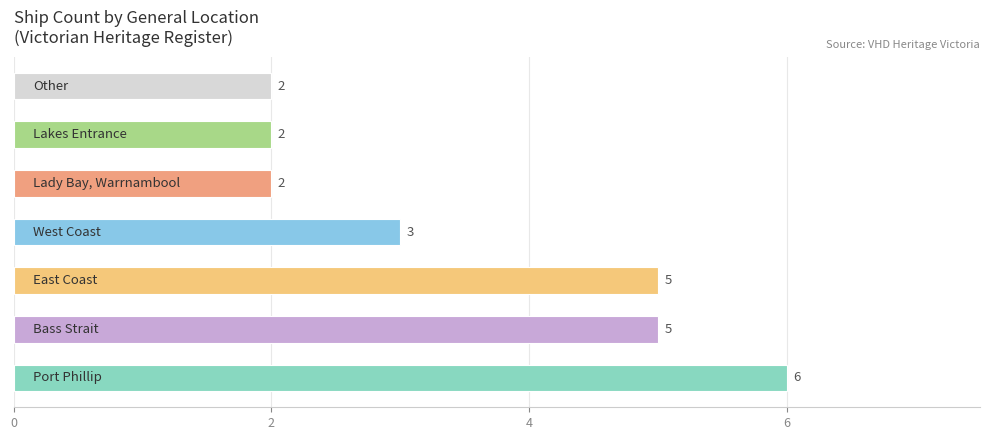

Reading bottom to top, what are all the values shown in this chart?

6	5	5	3	2	2	2